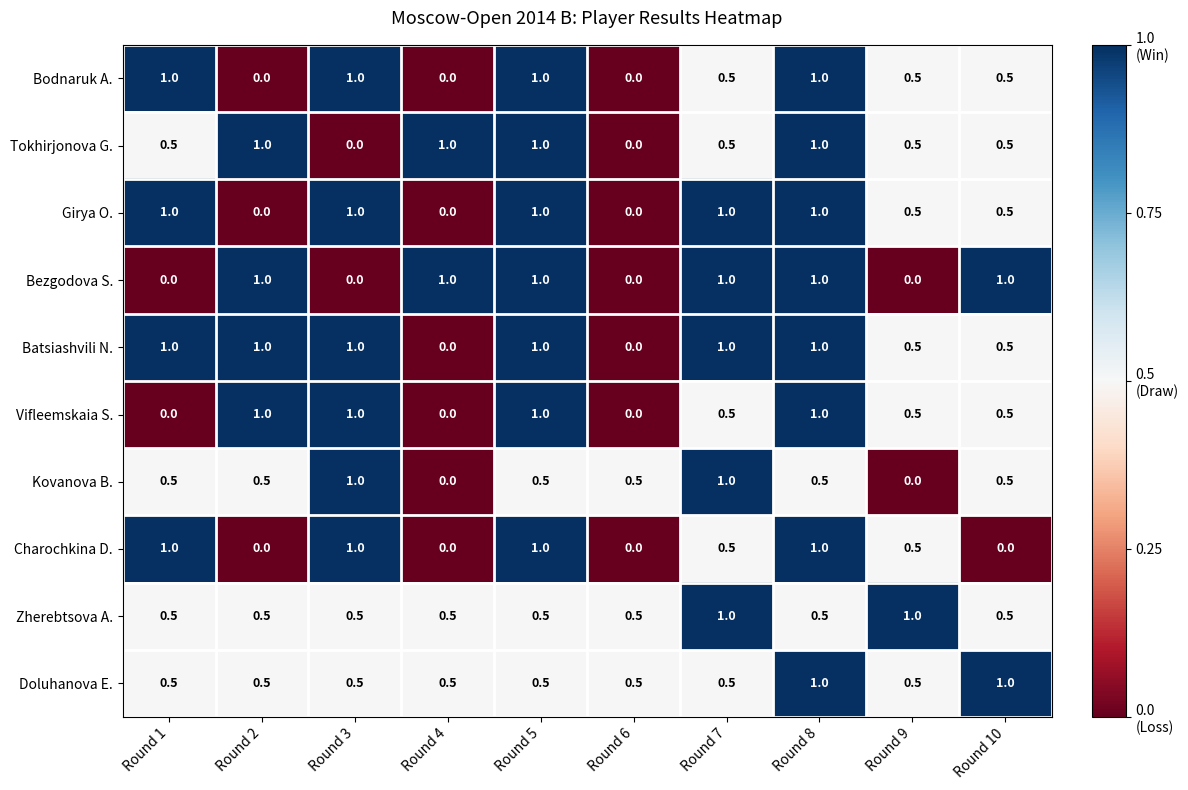

What value does the Zherebtsova A. series have at Round 5?

0.5